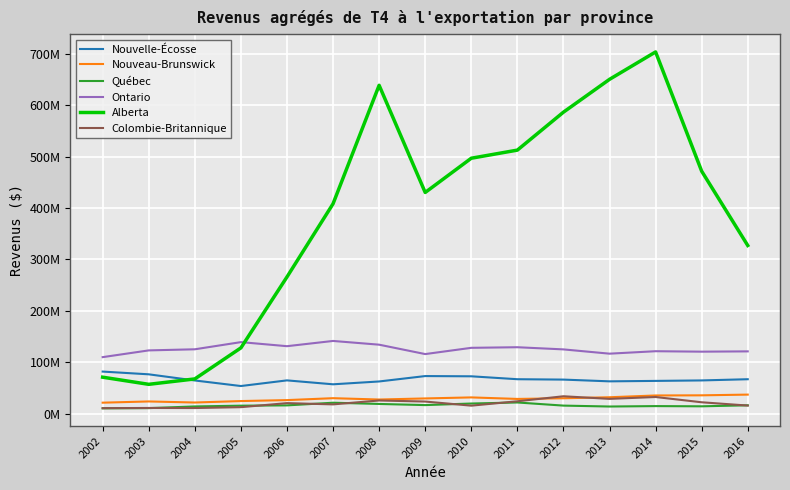

Reading left to right, extract all data points from this chart.

Nouvelle-Écosse: 81705600	76371200	64405100	53591800	64576300	56956000	62467400	72966500	72509300	66841000	66106400	62706300	63568200	64488000	66825600
Nouveau-Brunswick: 21210200	23598000	21532100	24361200	26219300	29945500	27350500	29457400	31463800	28507200	29795700	31761600	35224600	35512100	36903800
Québec: 10217900	10618000	13898700	15384300	15943300	21124500	18738000	16506000	19580400	21588800	15514800	13735900	14560100	14135000	16106500
Ontario: 109787100	122894200	125051200	138982800	131089700	141274900	134013400	115738700	127908000	129062200	124847700	116527700	121309400	120431100	121002000
Alberta: 70786700	56909500	67418000	127800200	265739300	408098100	638501500	430086100	496668600	512433600	586257000	650095000	703418900	471487900	326946300
Colombie-Britannique: 10536200	10929800	10815000	12479400	20339400	17898400	25473300	23416500	15410200	23952700	33681900	28627400	32245300	21993900	15591000